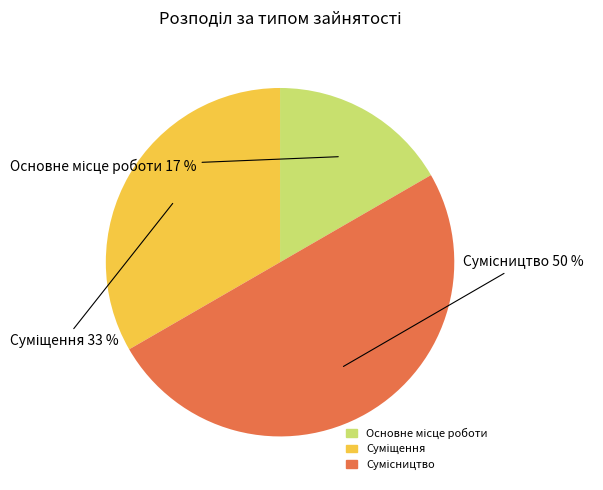

To the nearest percent, what is the average slice percentage?

33%